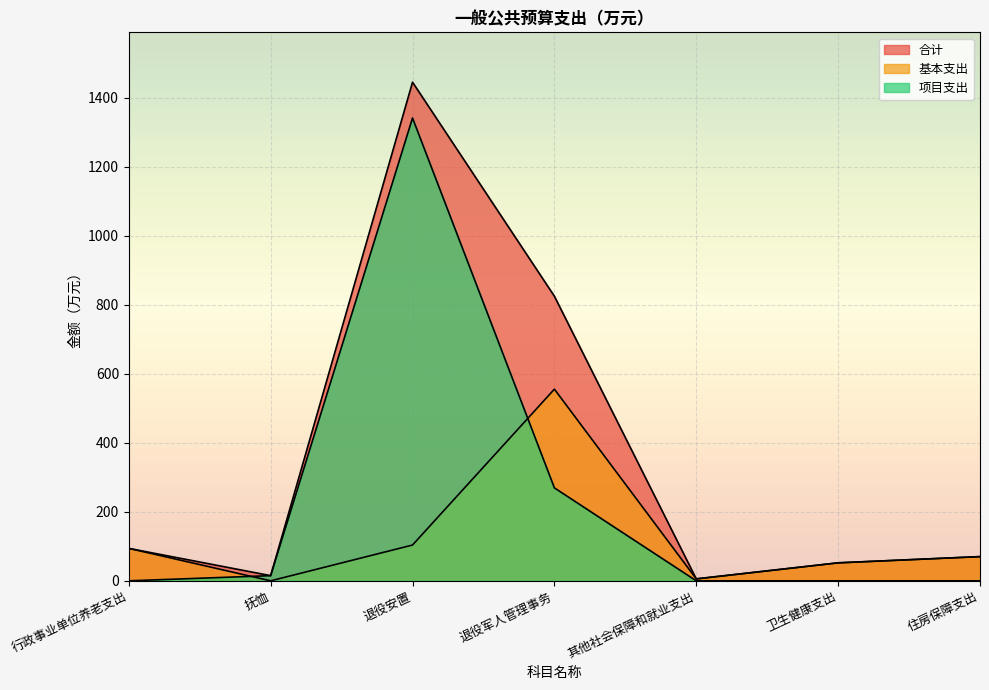

List the series in order of their overall mean, highest first.

合计, 项目支出, 基本支出